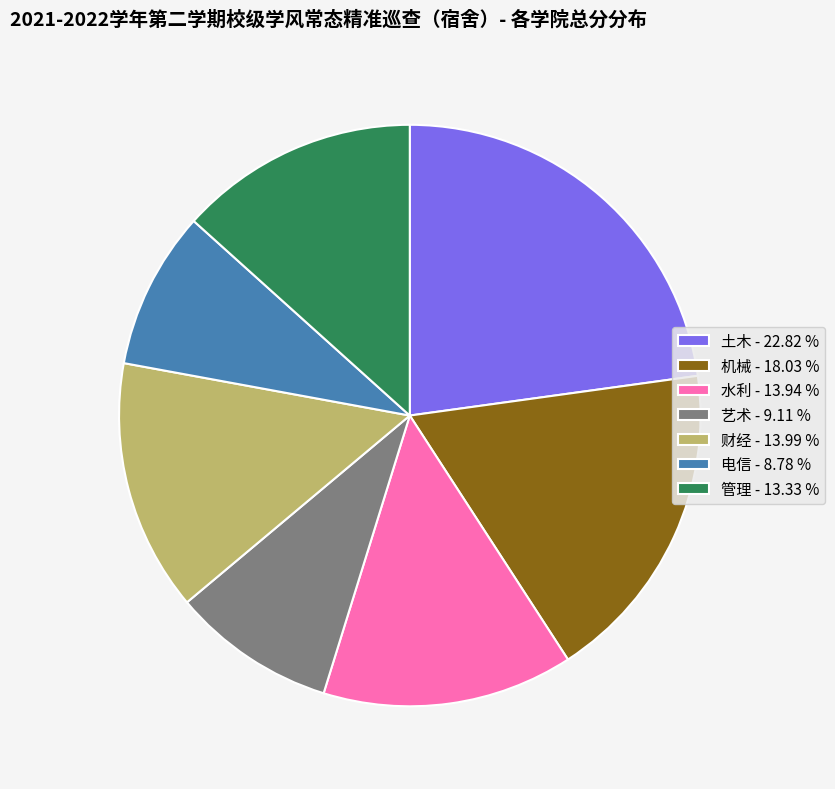

Do 水利 - 13.94 % and 土木 - 22.82 % together represent more than half of the pie?

No